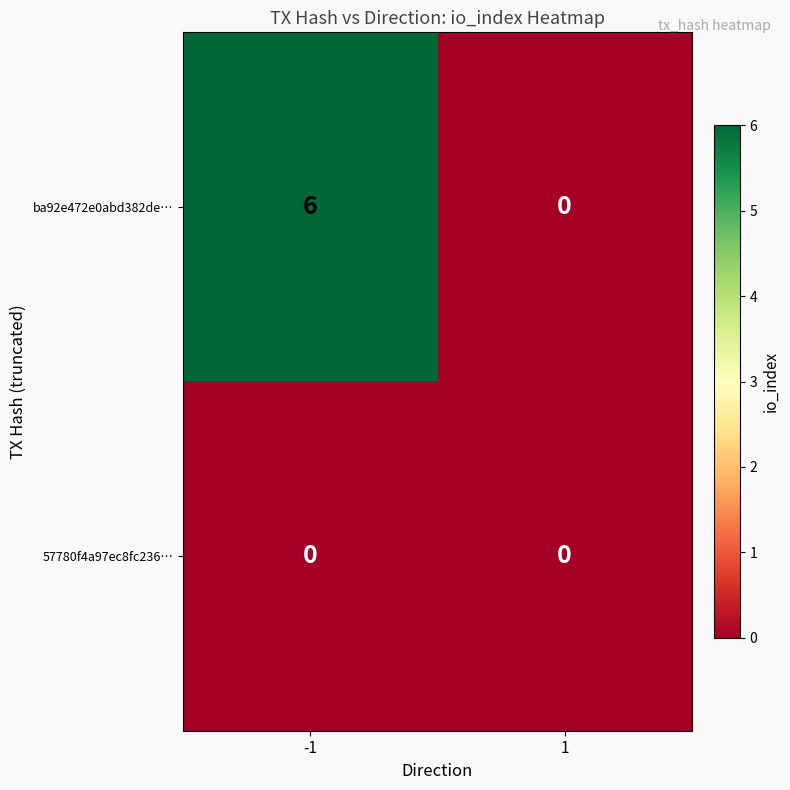

How many data points does each series have?

2